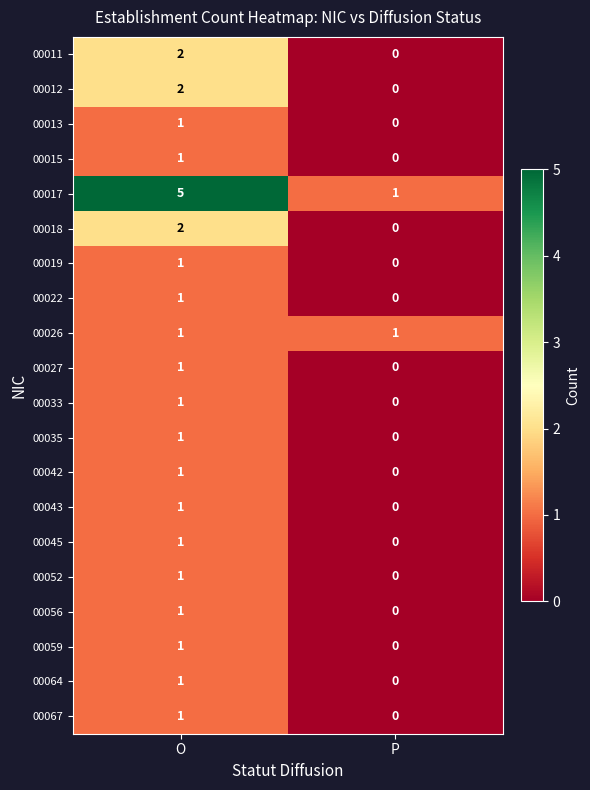

The 00012 series shows 2 at O. True or false?

True